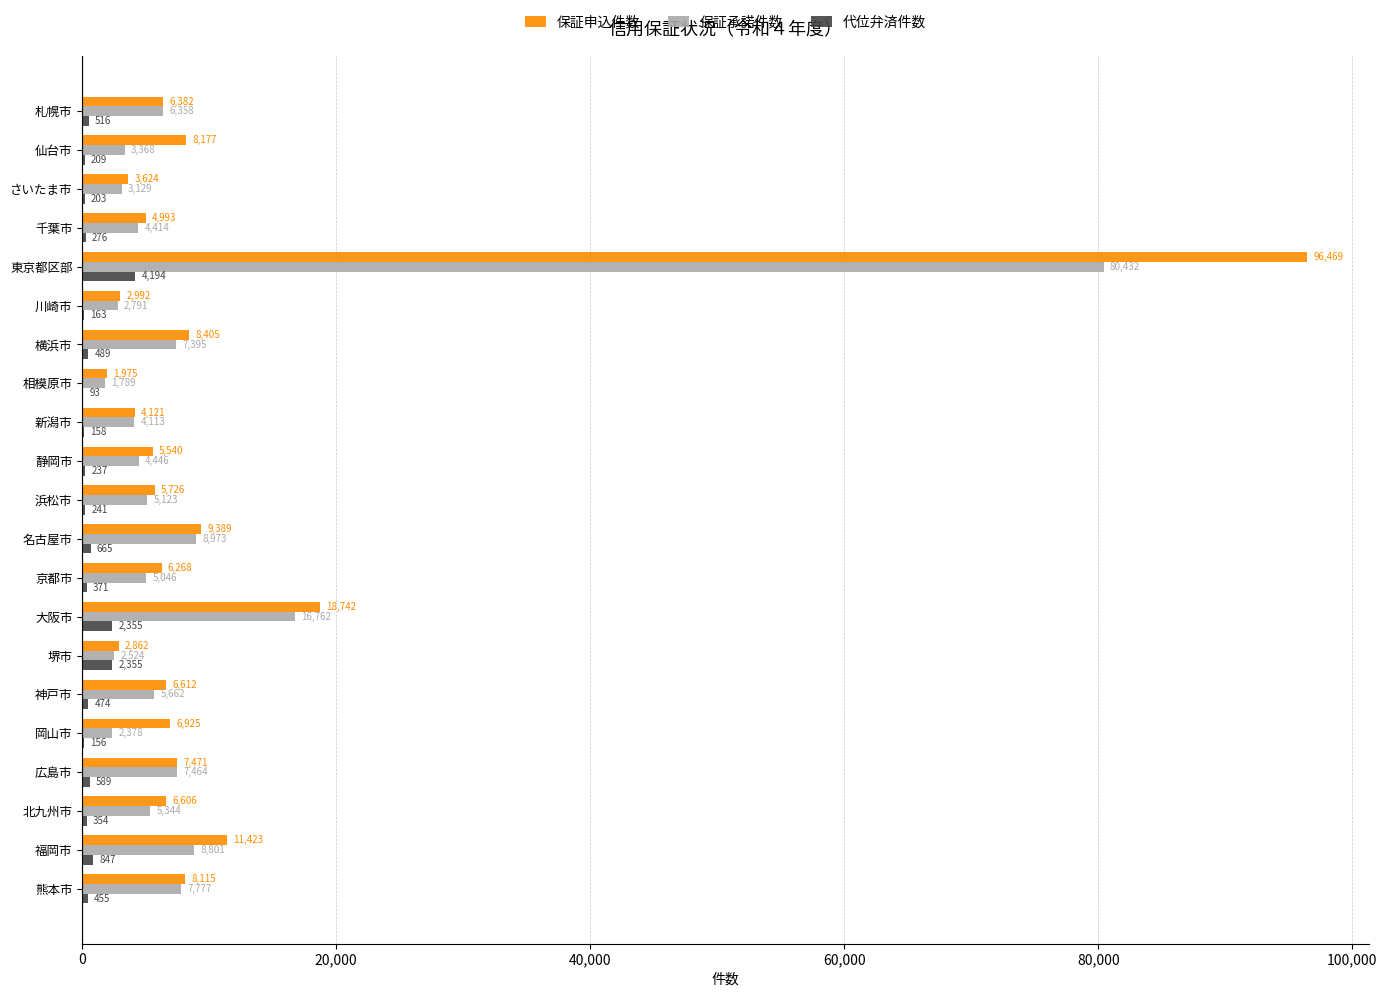

At which category is the sum across all series the highest?

東京都区部